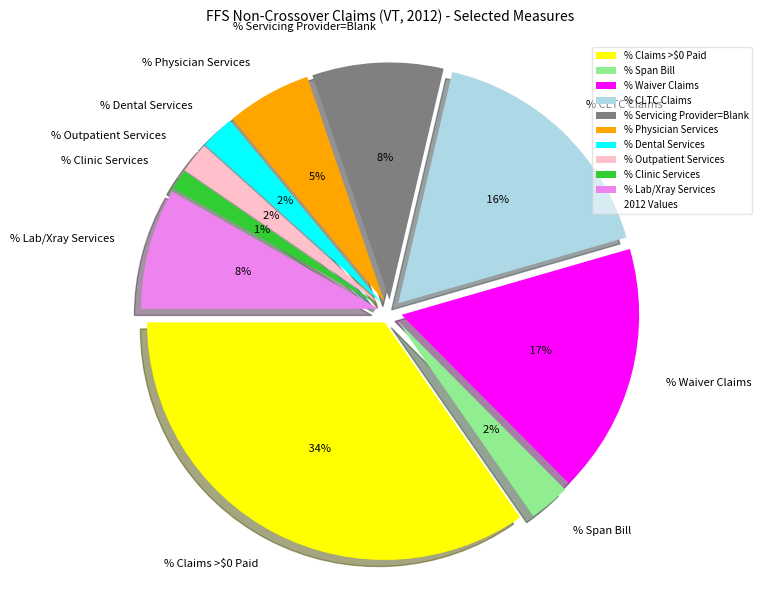

Is there any slice that represents more than half of the pie?

No